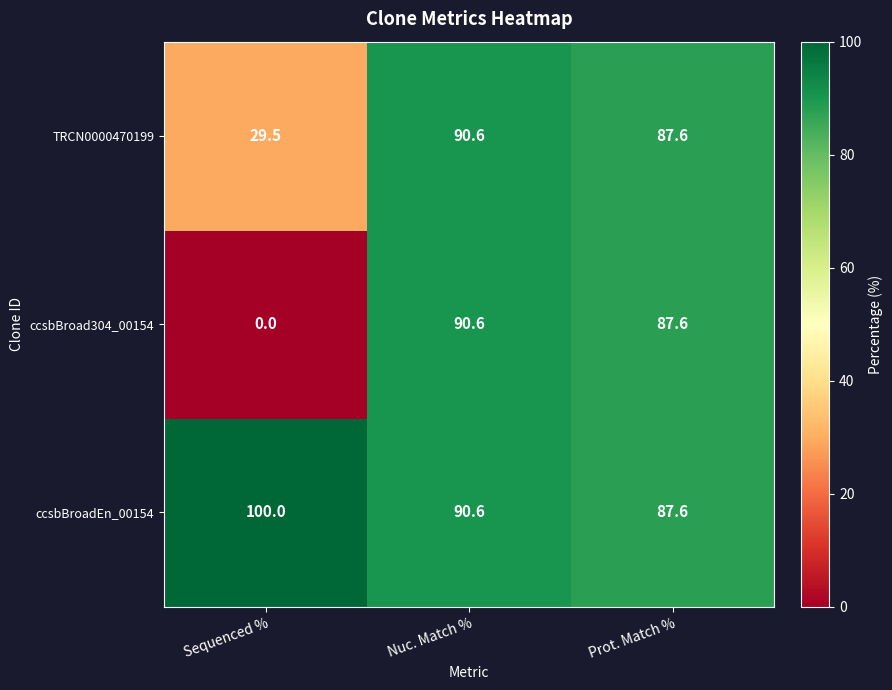

Which category has the lowest value across all series?

Sequenced %